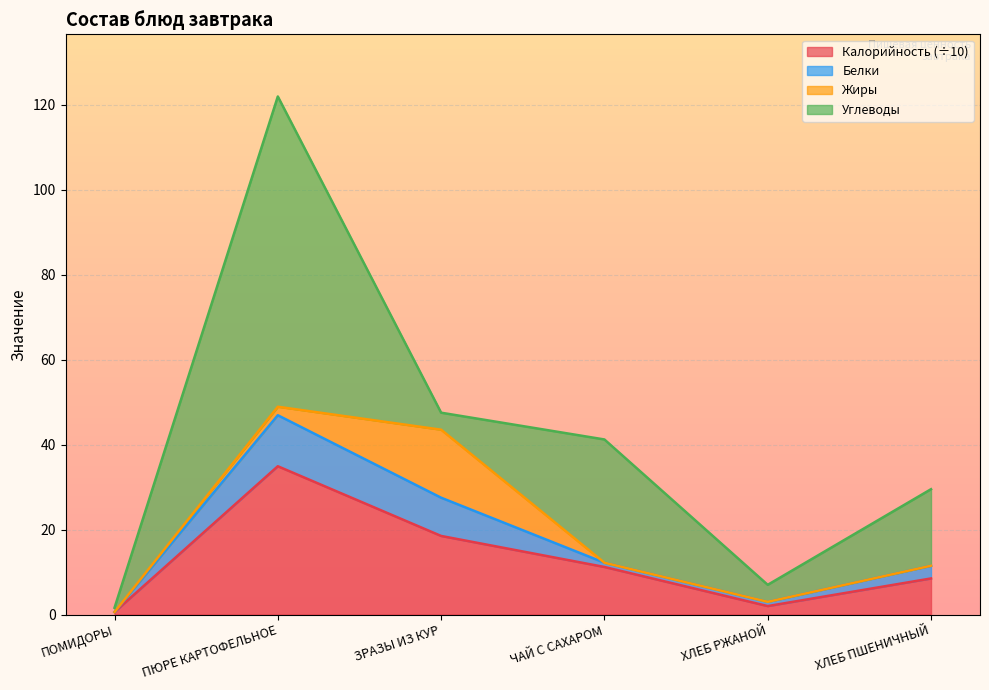

What is the total value across all series at ХЛЕБ ПШЕНИЧНЫЙ?

29.5